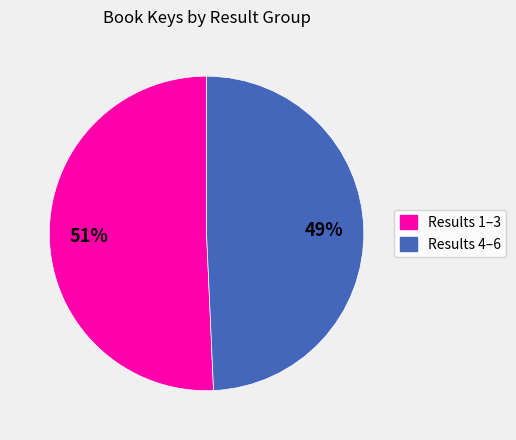

To the nearest percent, what is the average slice percentage?

50%